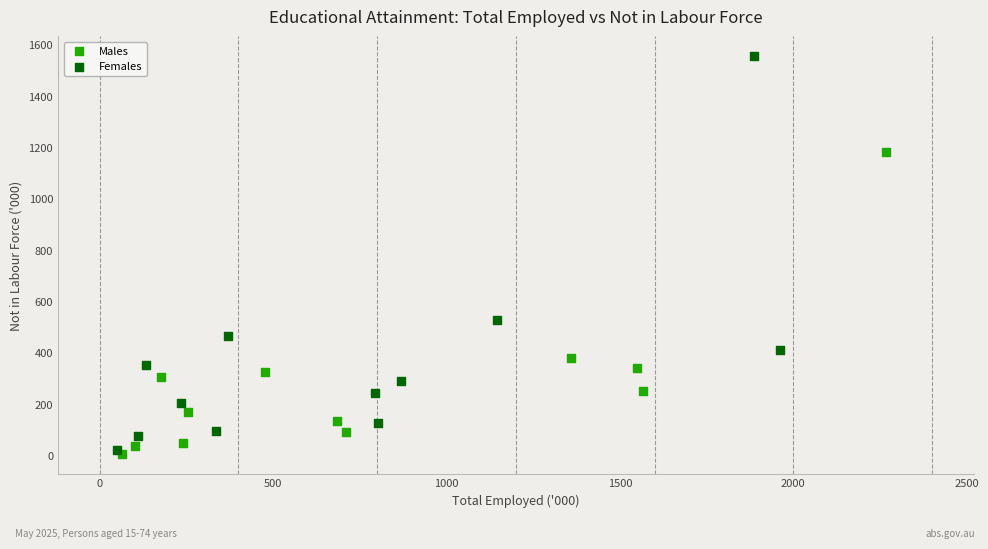

What are all the series names shown in the legend?

Males, Females